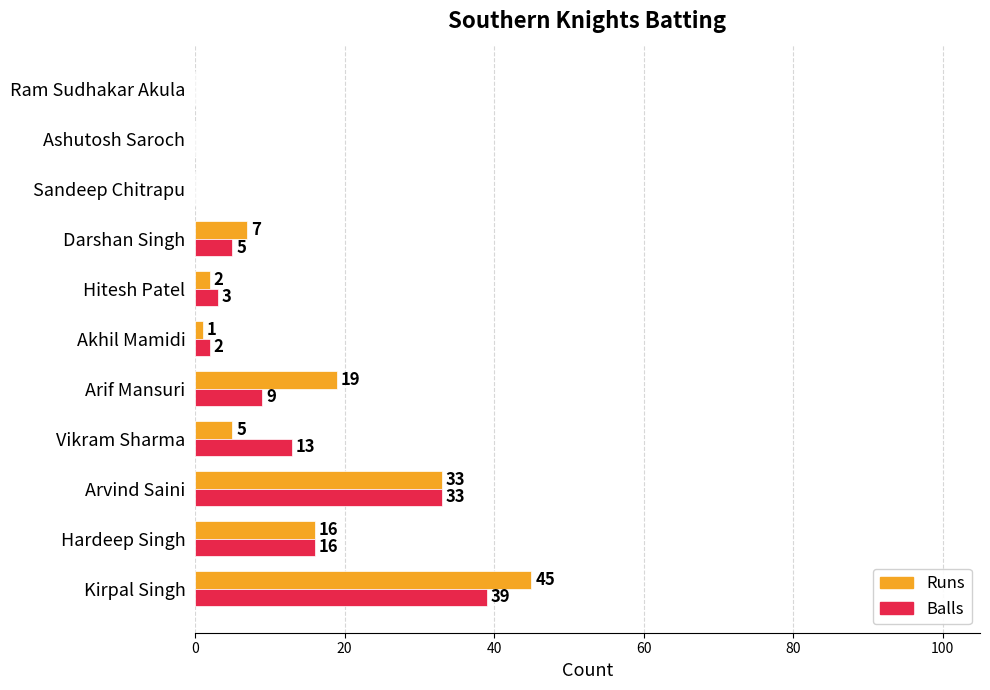

At which category is the sum across all series the highest?

Kirpal Singh